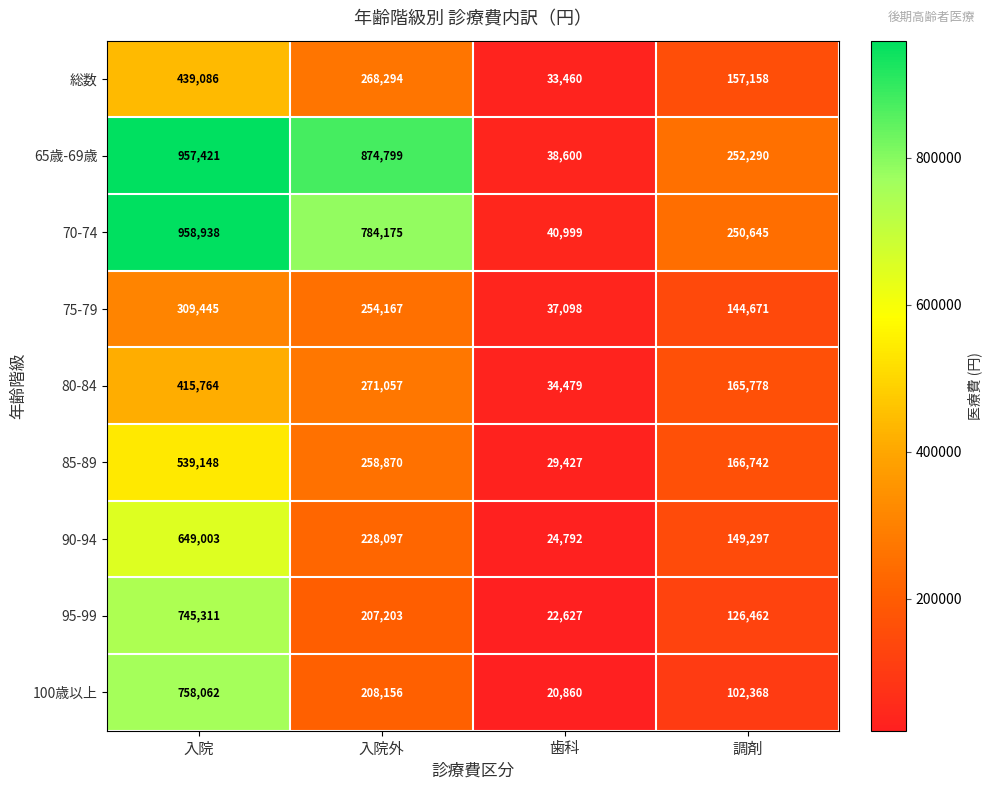

What is the total value across all series at 調剤?

1515411